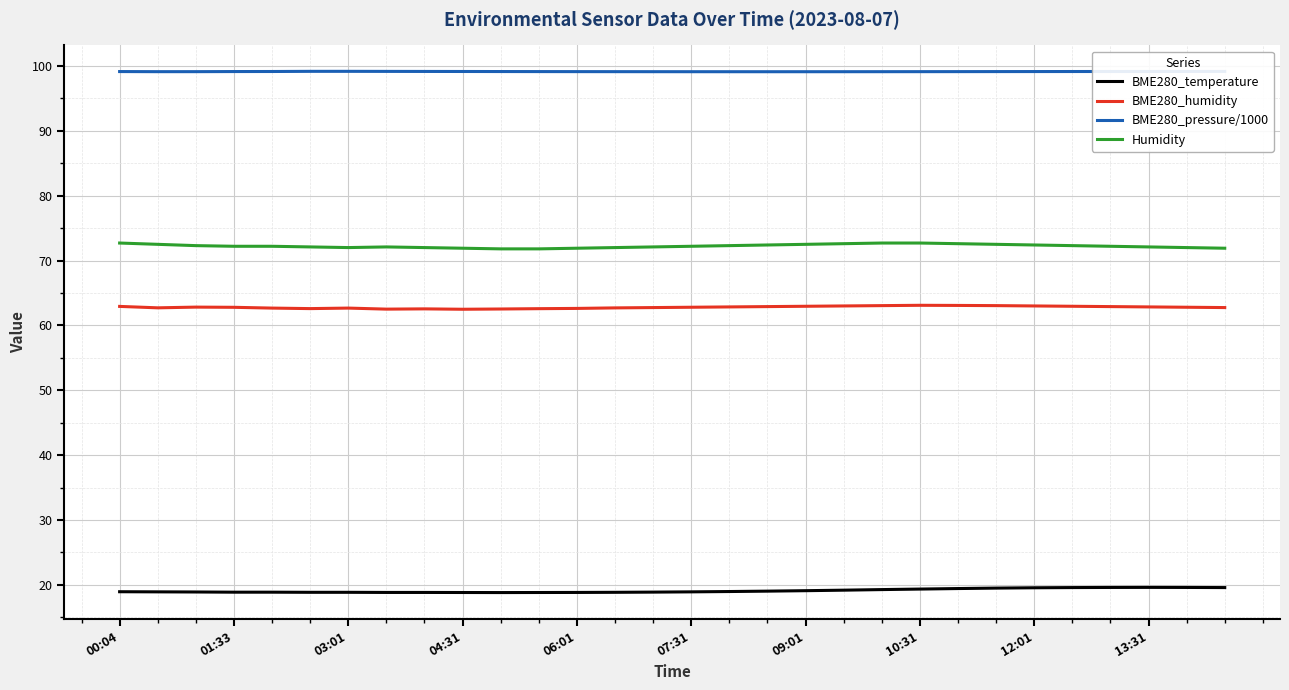

List the series in order of their peak value, lowest first.

BME280_temperature, BME280_humidity, Humidity, BME280_pressure/1000